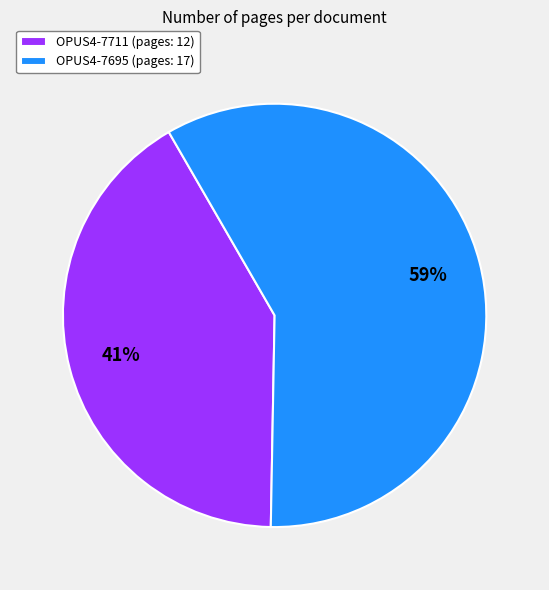

Which has a higher value, OPUS4-7695 (pages: 17) or OPUS4-7711 (pages: 12)?

OPUS4-7695 (pages: 17)